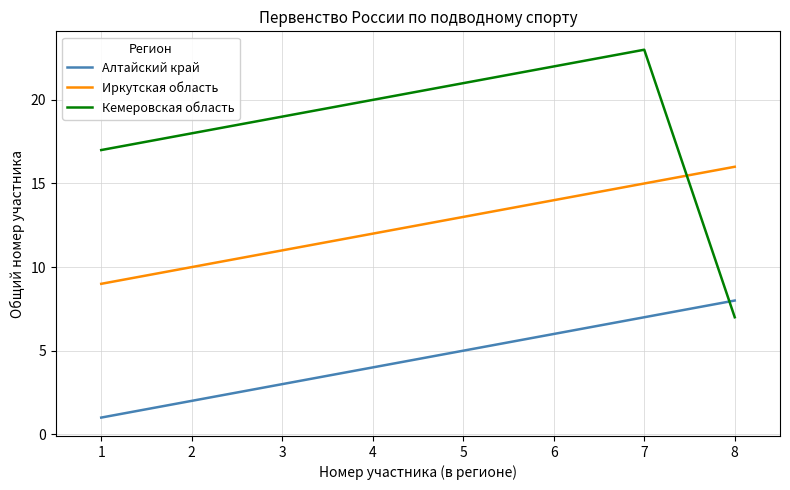

What is the minimum value for Алтайский край?

1